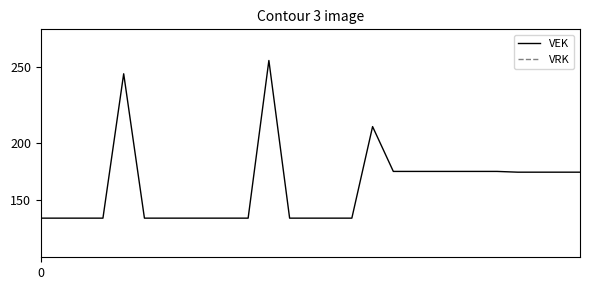

Count the number of data series in this chart.

2